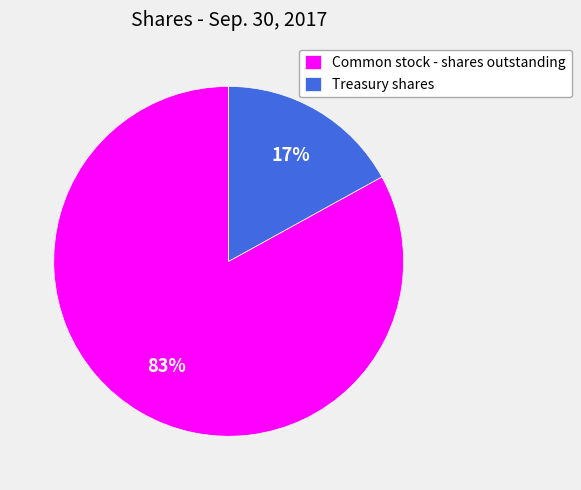

To the nearest percent, what is the combined percentage of Common stock - shares outstanding and Treasury shares?

100%